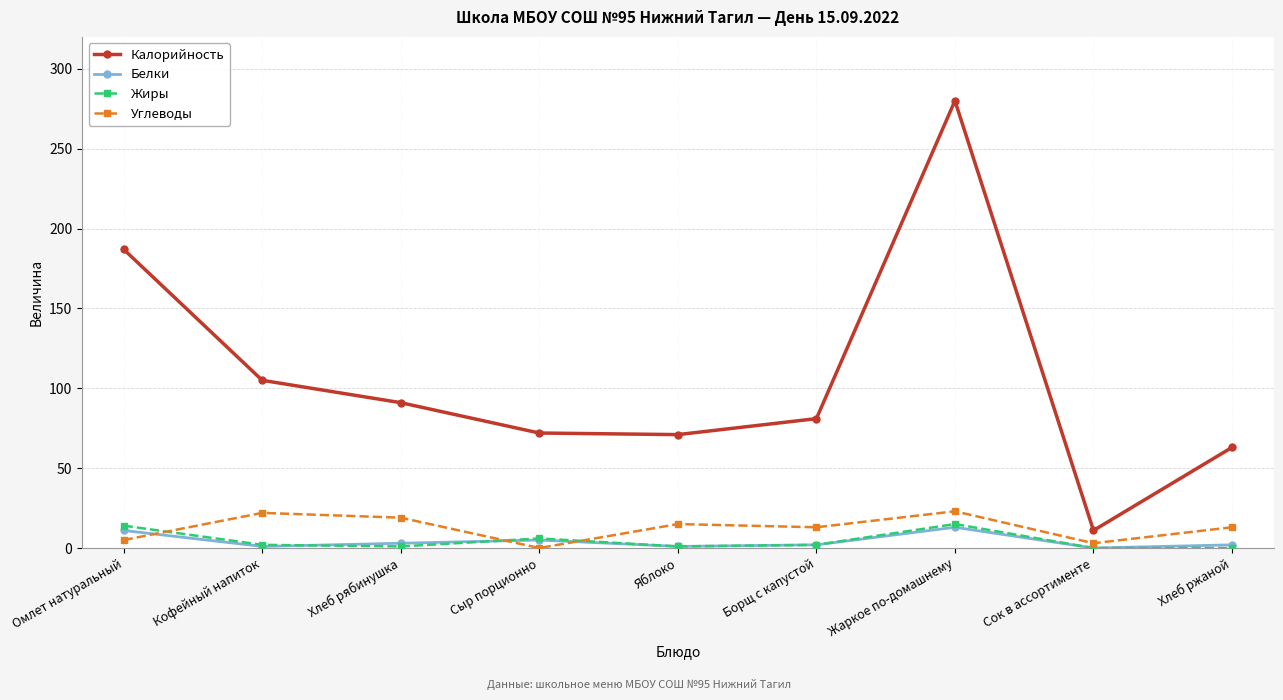

True or false: Калорийность and Белки intersect in this chart.

False